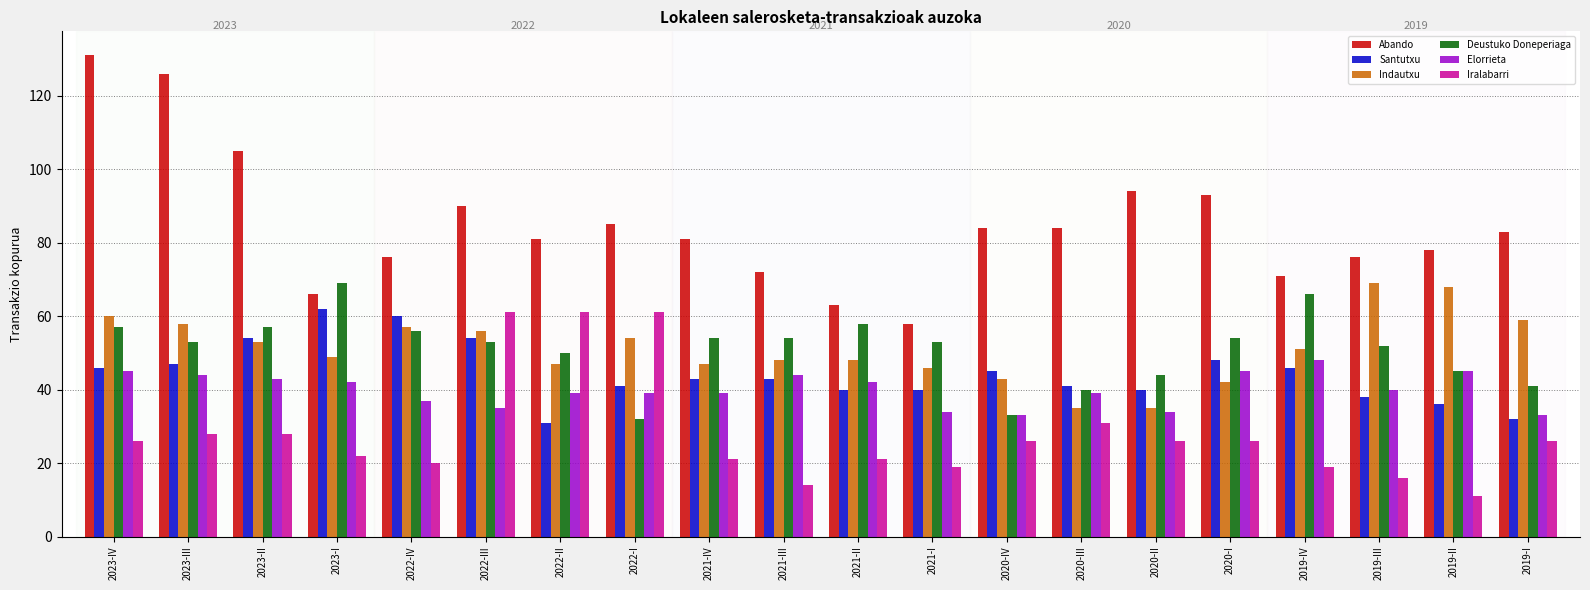

The Indautxu series shows 28 at 2023-II. True or false?

False